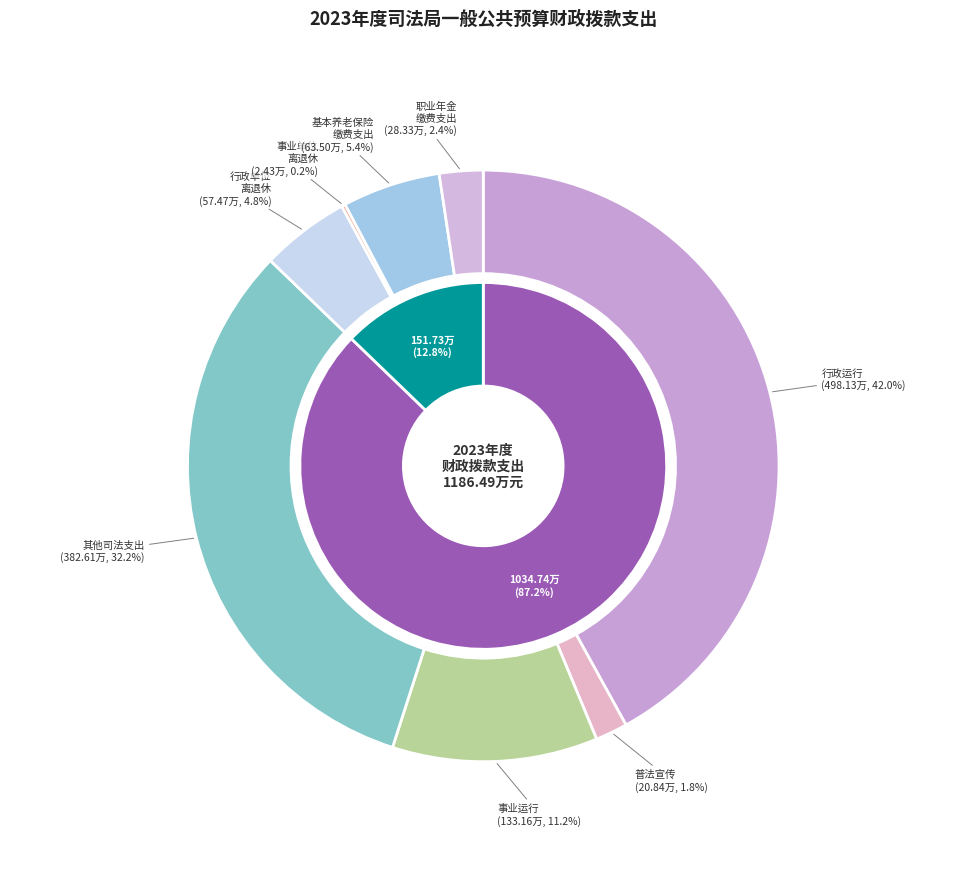

True or false: 行政单位离退休 accounts for 1% of the total.

False